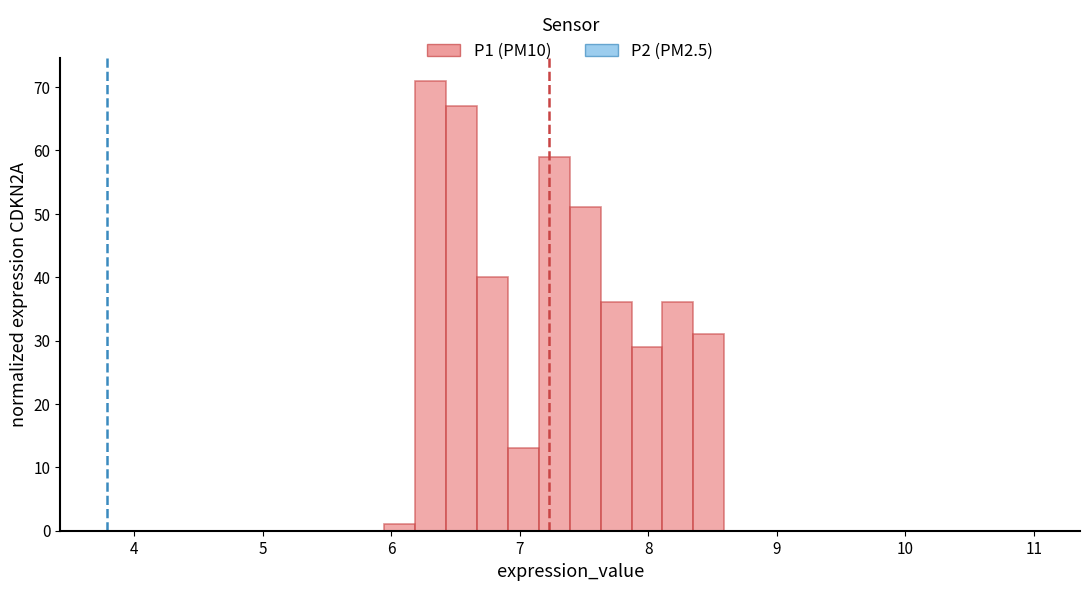

Read against the x-axis, roughly where is the centre of the tallest bar?

6.3